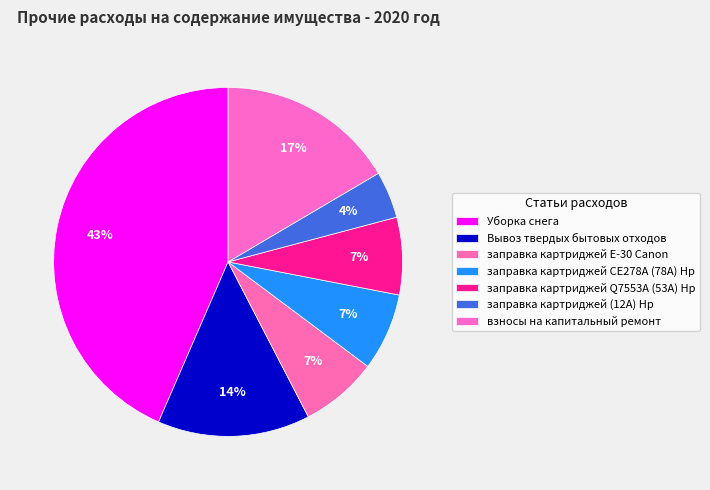

The заправка картриджей Q7553A (53A) Hp slice represents 22% of the pie. True or false?

False